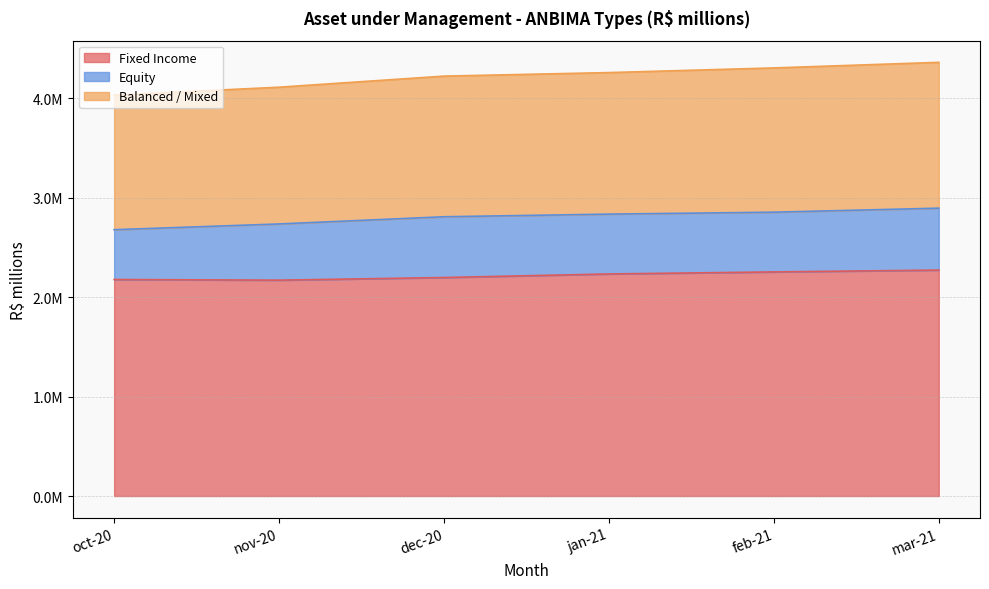

What is the label of the 4th point from the left?

jan-21